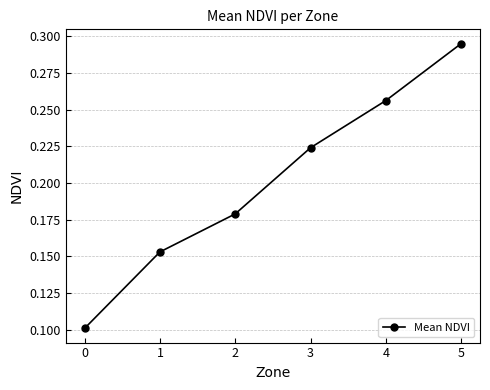

List the labels in order of value, largest first.

5, 4, 3, 2, 1, 0